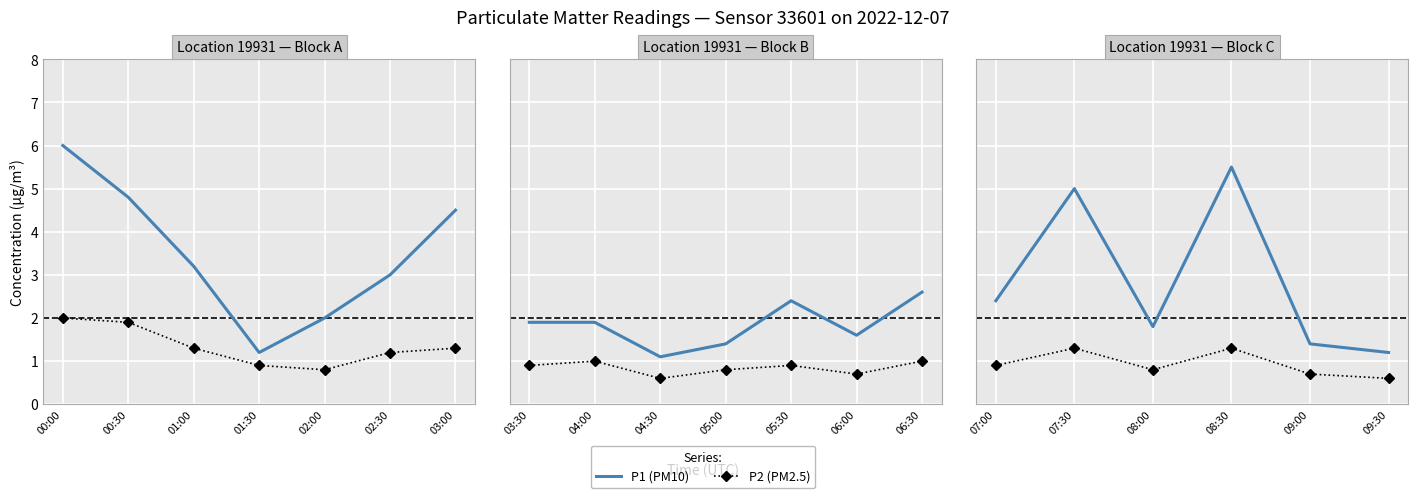

True or false: P1 (PM10) has more than 0 interior local peaks.

True